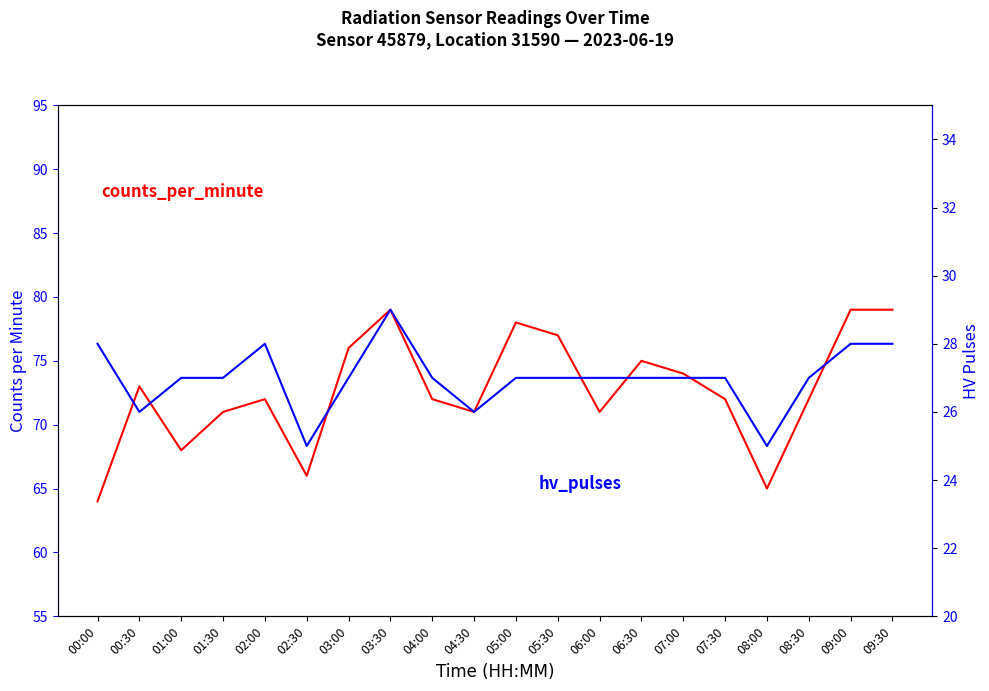

Where is the first local minimum for counts_per_minute?

01:00